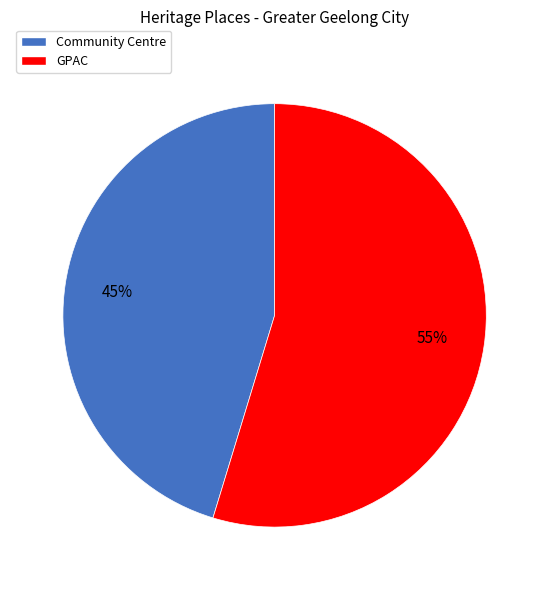

Which category has the biggest portion of the pie?

GPAC